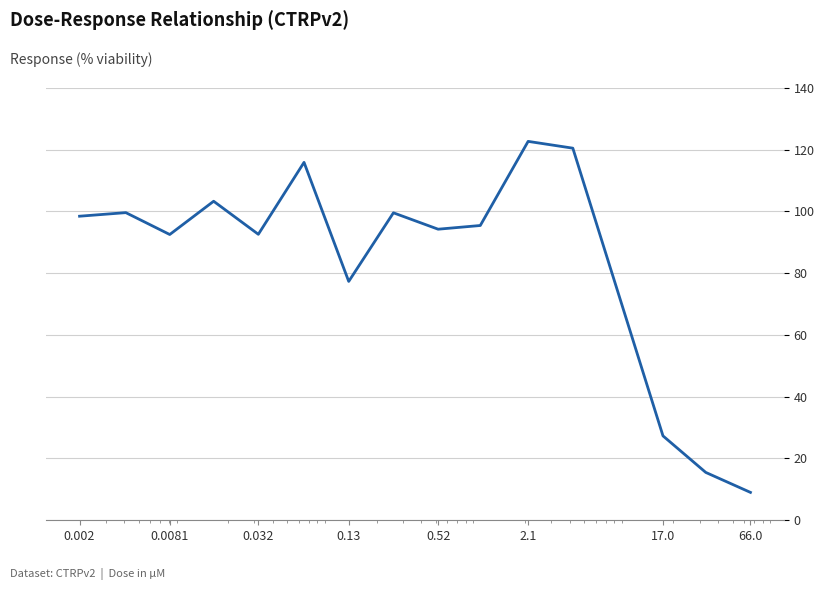

What is the maximum value shown in the chart?

122.7